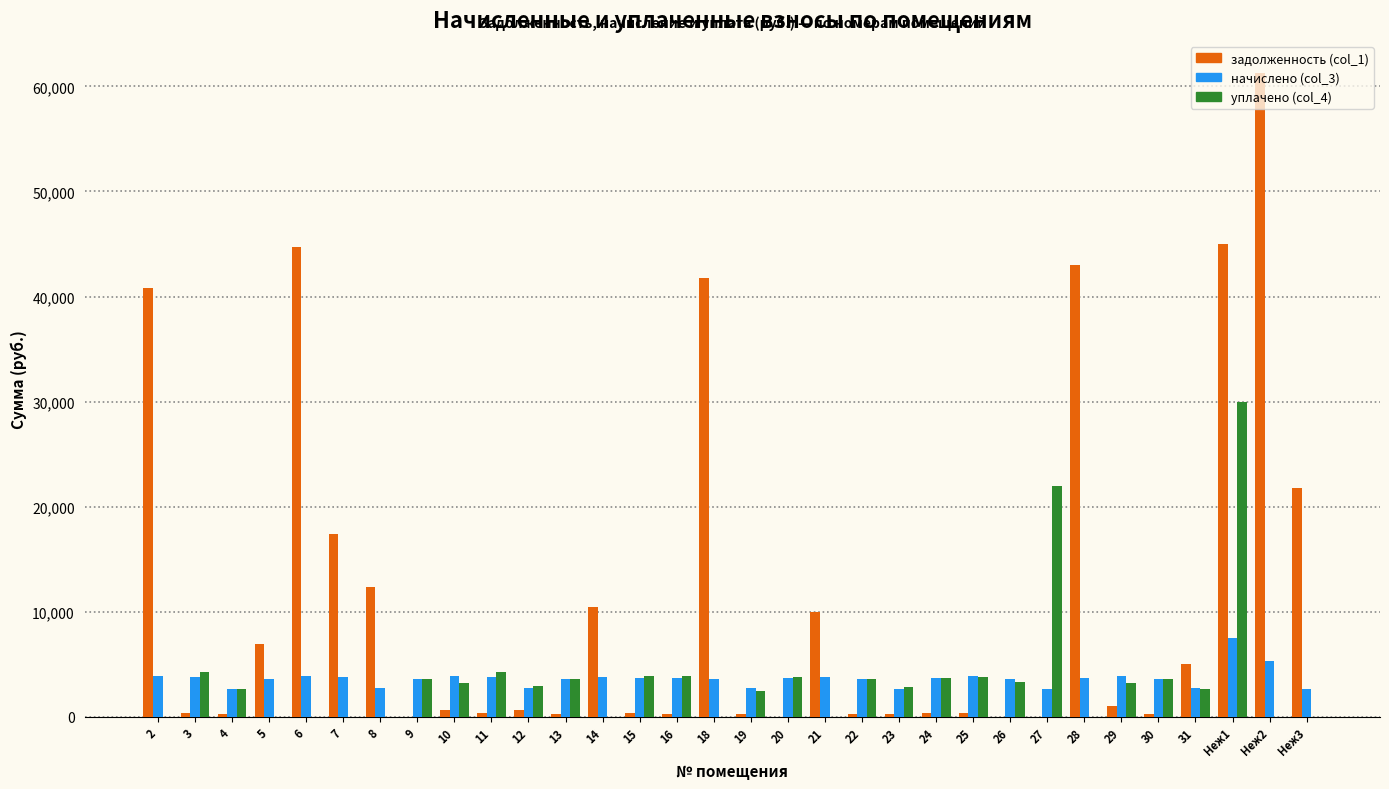

Which category has the highest value across all series?

Неж2